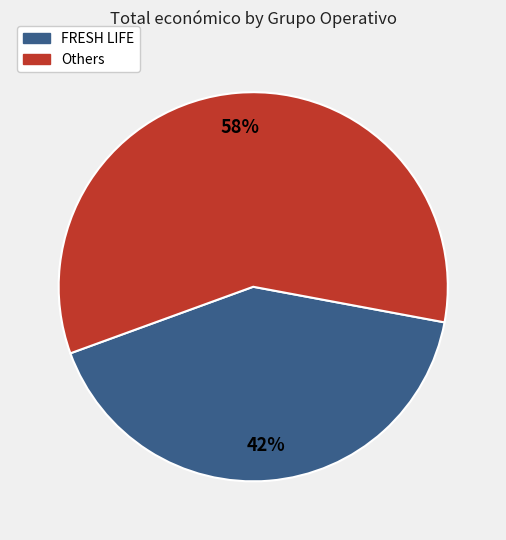

To the nearest percent, what is the average slice percentage?

50%